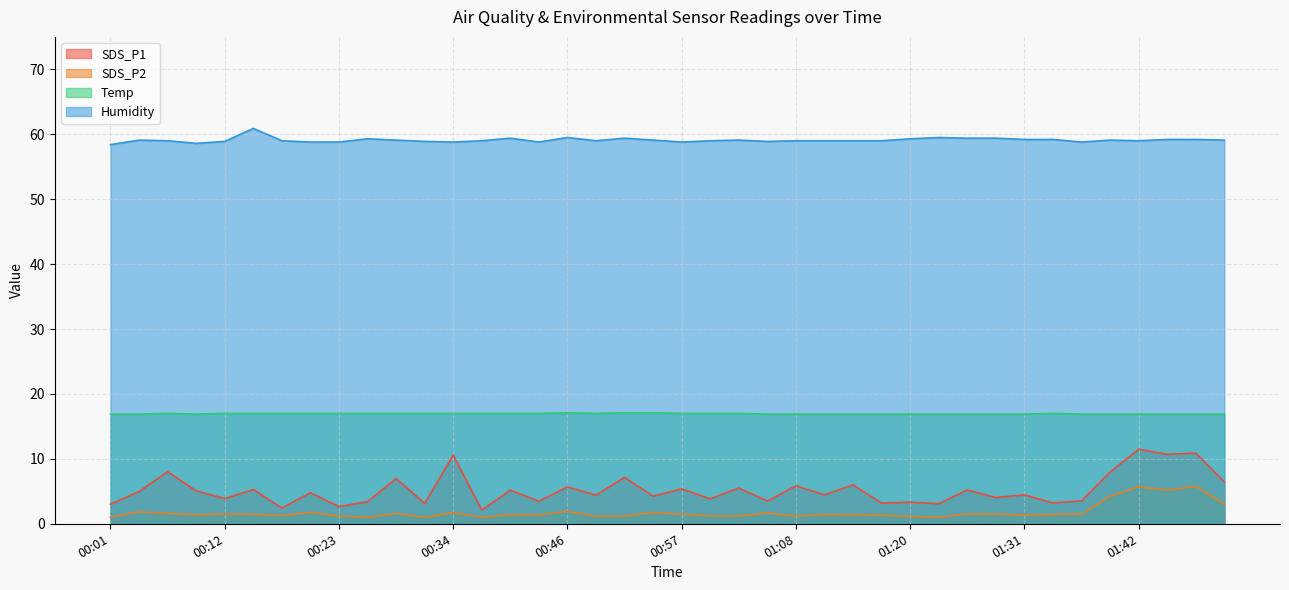

True or false: Humidity and Temp intersect in this chart.

False